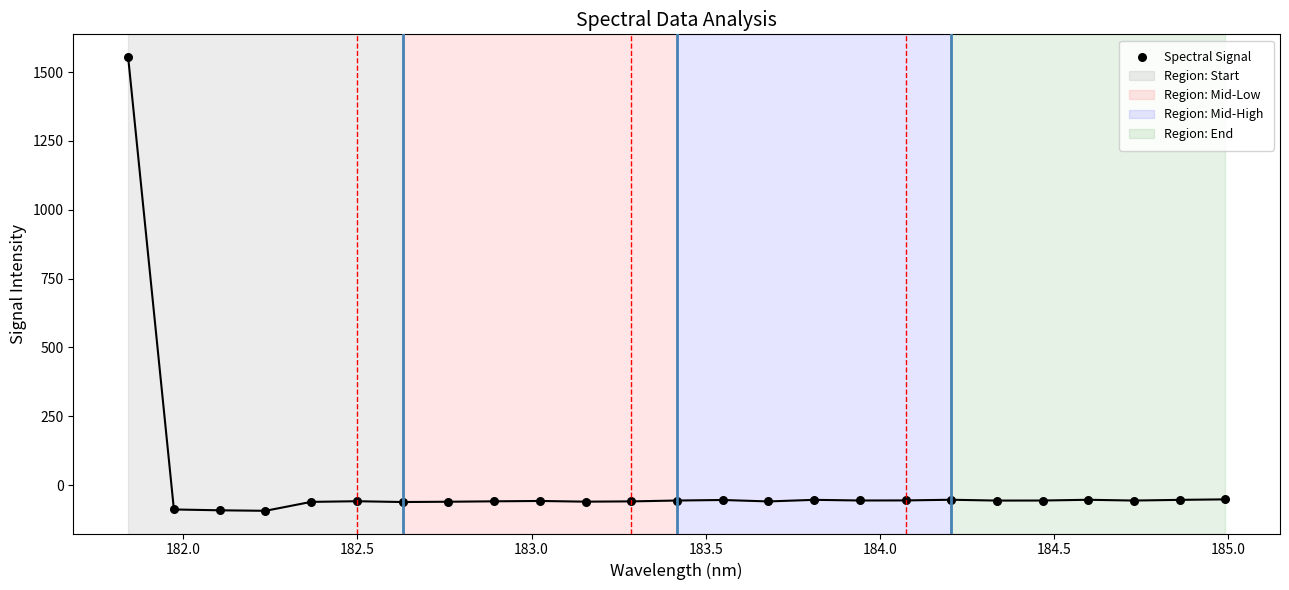

What is the range of Y values (max minus min)?

1647.9